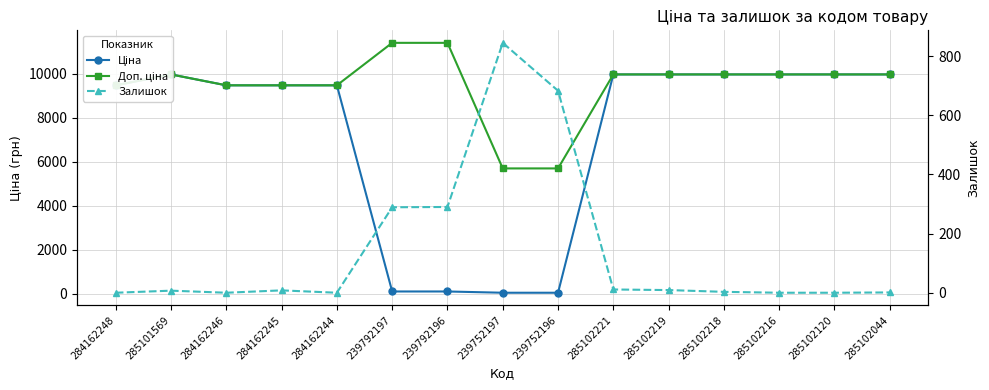

How many data points in Доп. ціна are above 9974?

9